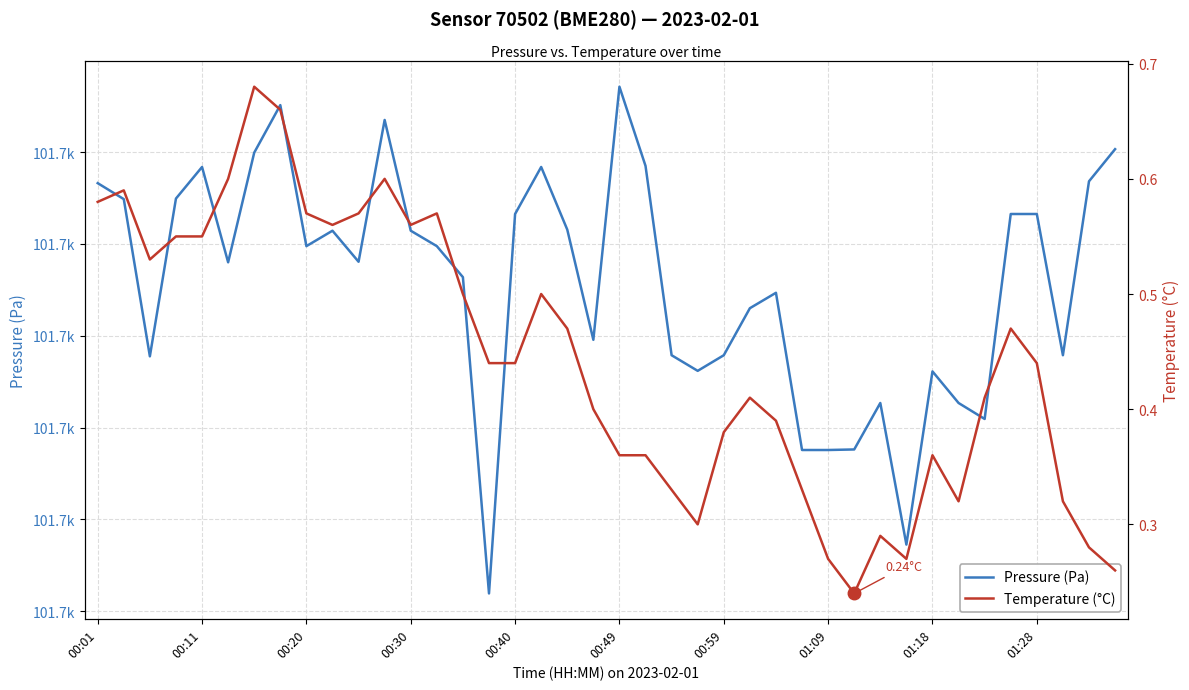

Does the chart display data point markers on the line(s)?

No